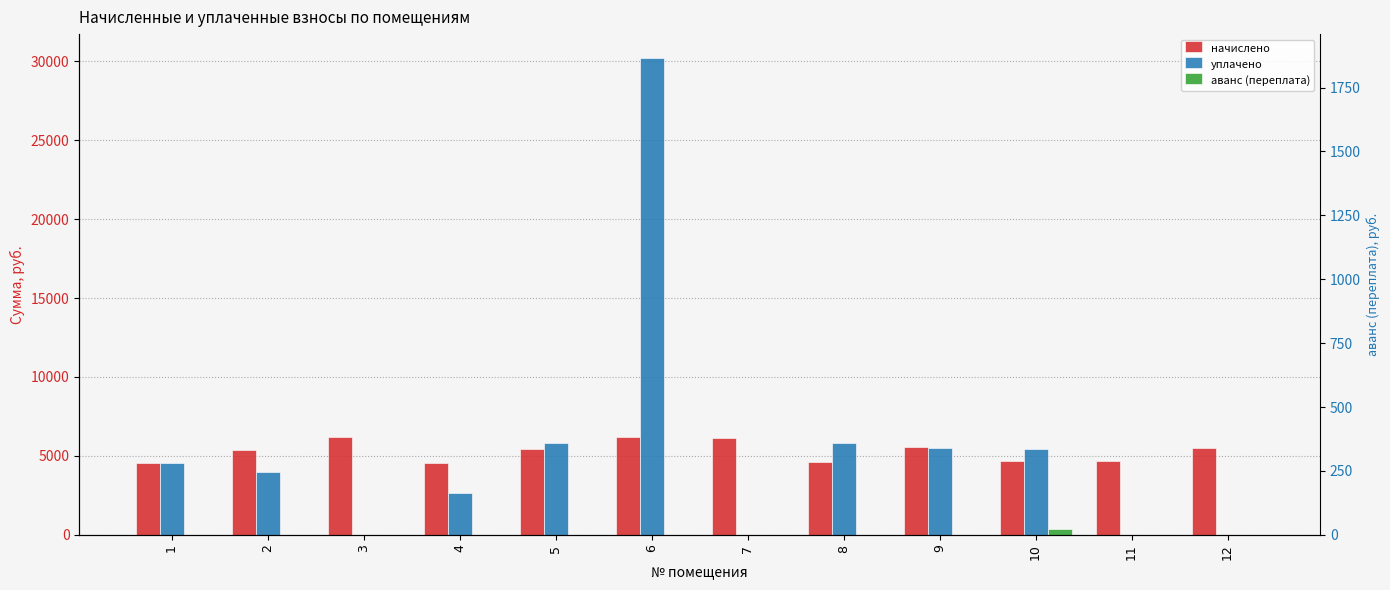

How many groups of bars are there?

12